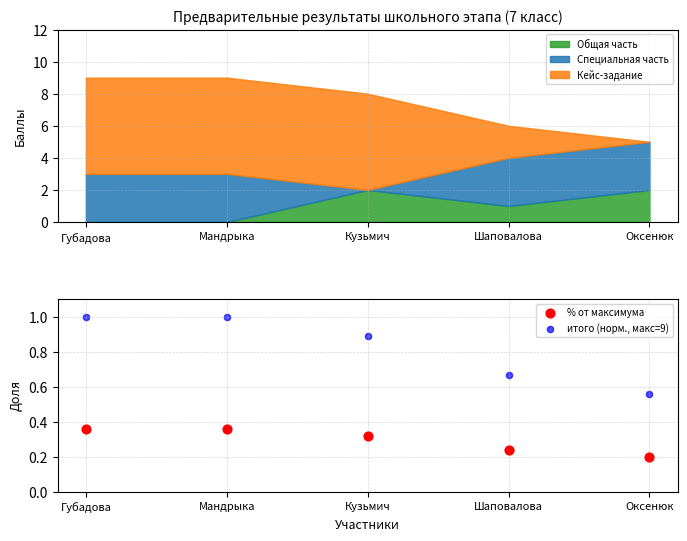

Which series has the largest total across all categories?

итого (норм., макс=9)